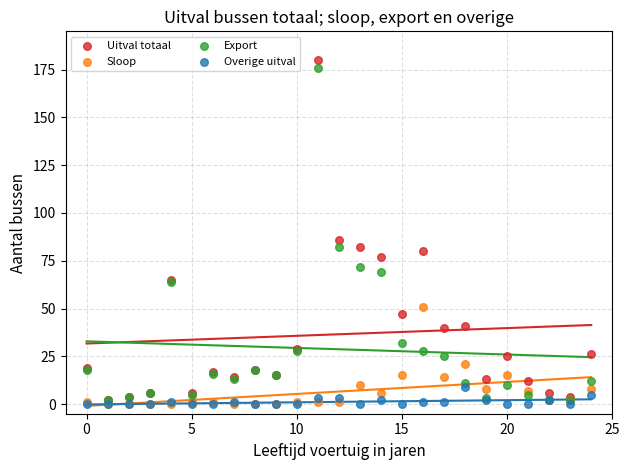

In the Export series, what Y value is closest to 89?

82